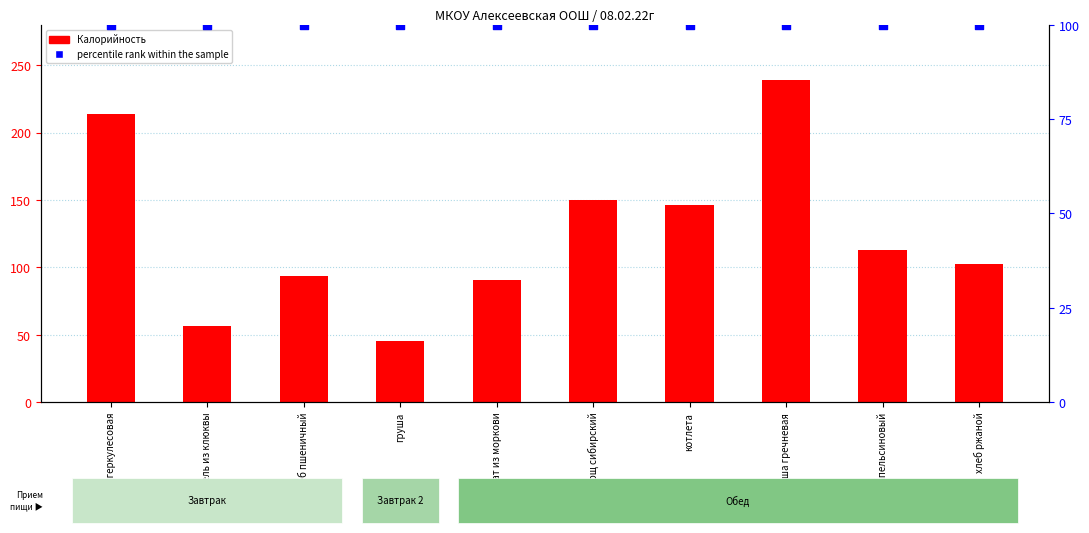

Which series has the largest total across all categories?

Калорийность